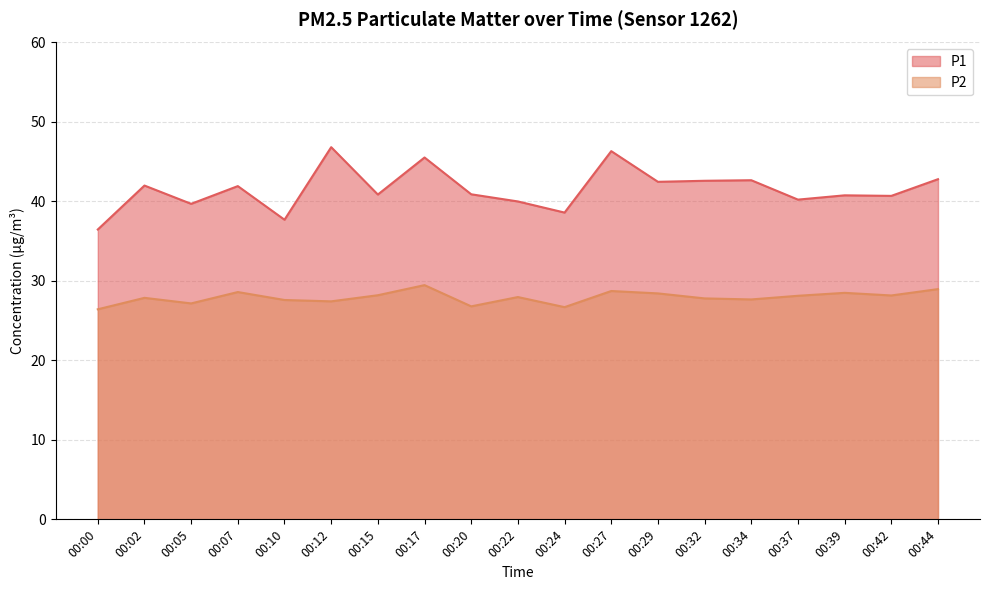

Reading left to right, what are all the values shown in this chart?

P1: 00:00=36.5	00:02=42.0	00:05=39.7	00:07=41.9	00:10=37.7	00:12=46.8	00:15=40.9	00:17=45.5	00:20=40.9	00:22=40.0	00:24=38.6	00:27=46.3	00:29=42.5	00:32=42.6	00:34=42.7	00:37=40.2	00:39=40.8	00:42=40.7	00:44=42.8
P2: 00:00=26.4	00:02=27.9	00:05=27.2	00:07=28.6	00:10=27.6	00:12=27.4	00:15=28.2	00:17=29.5	00:20=26.8	00:22=28.0	00:24=26.7	00:27=28.7	00:29=28.4	00:32=27.8	00:34=27.7	00:37=28.1	00:39=28.5	00:42=28.2	00:44=29.0